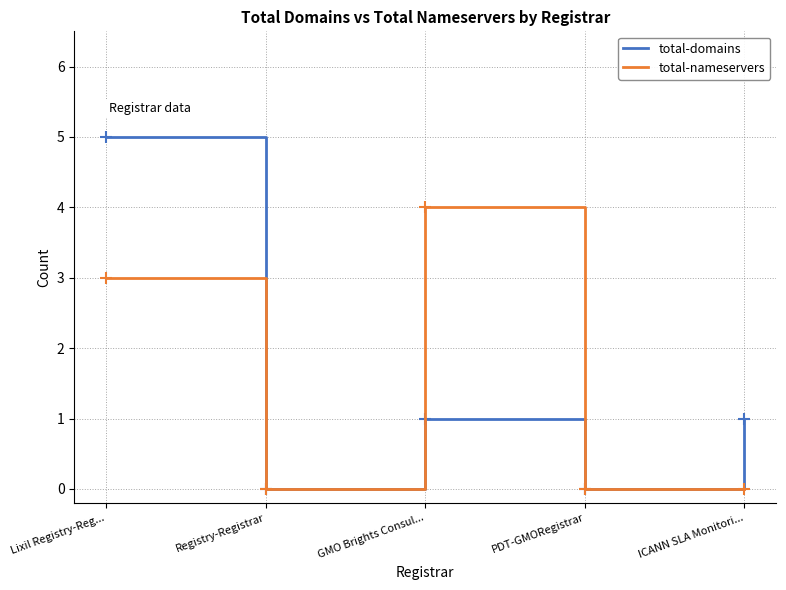

Which series has the widest spread of values?

total-domains